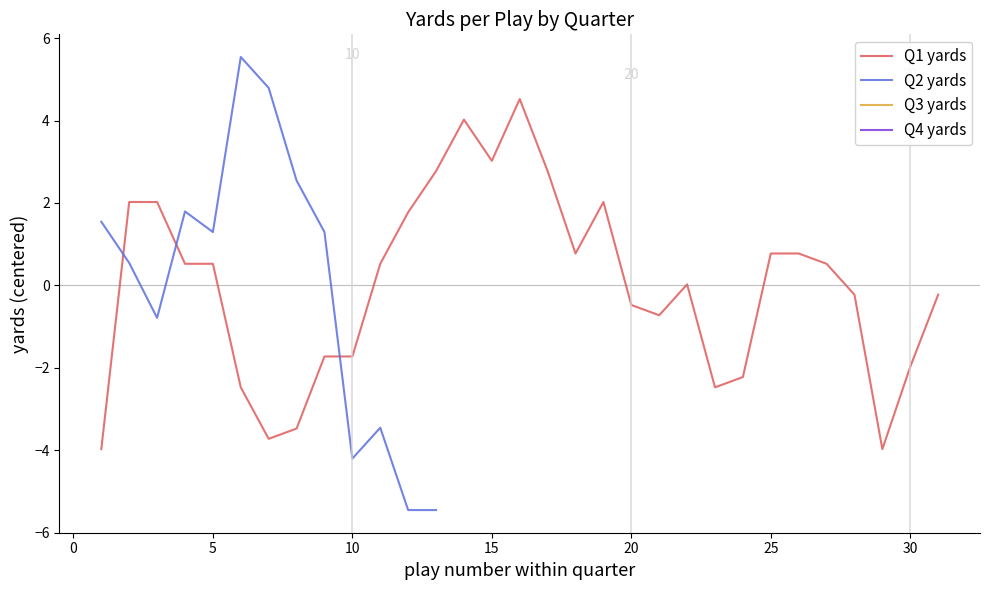

How many intersections are there between Q2 yards and Q1 yards?

3